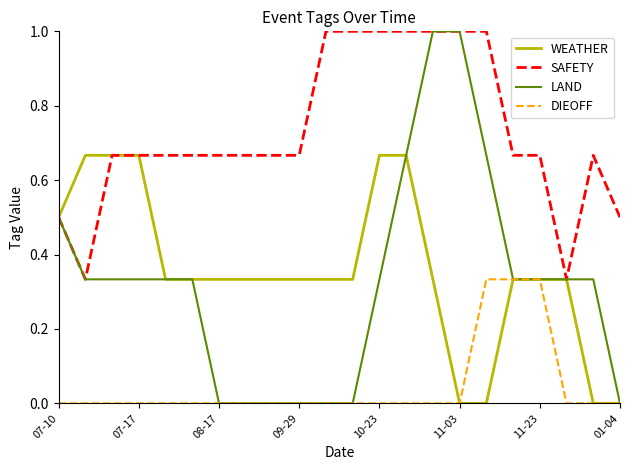

Which series has the largest total across all categories?

SAFETY